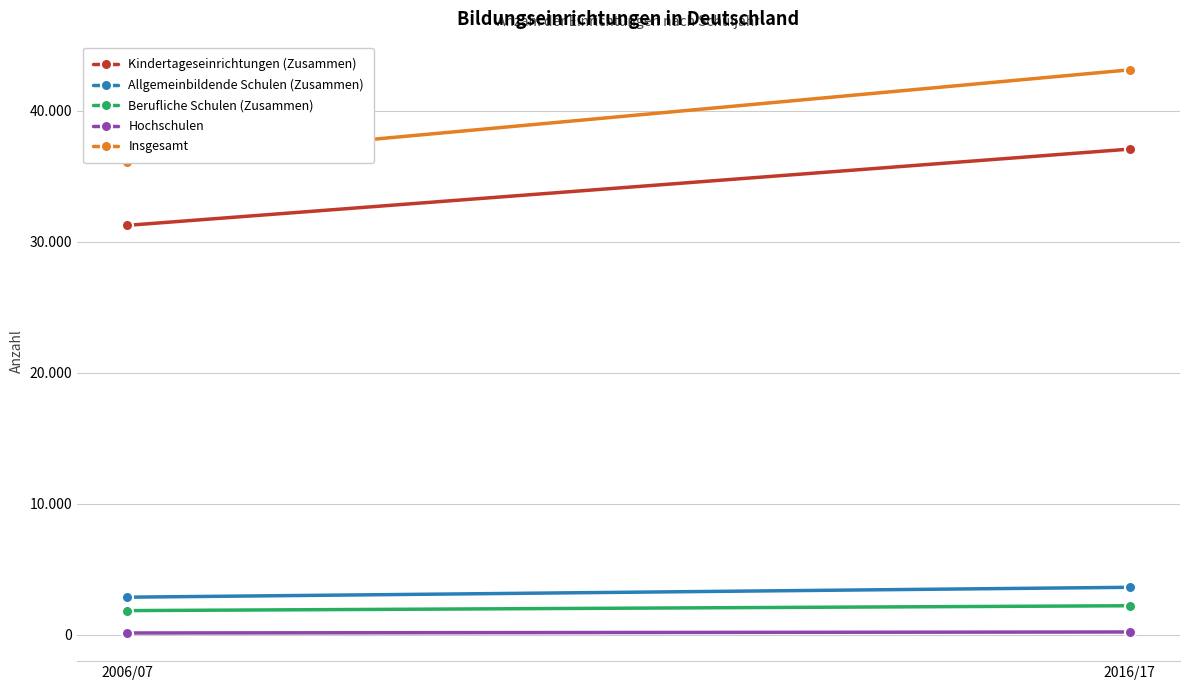

How many lines are shown in the chart?

5